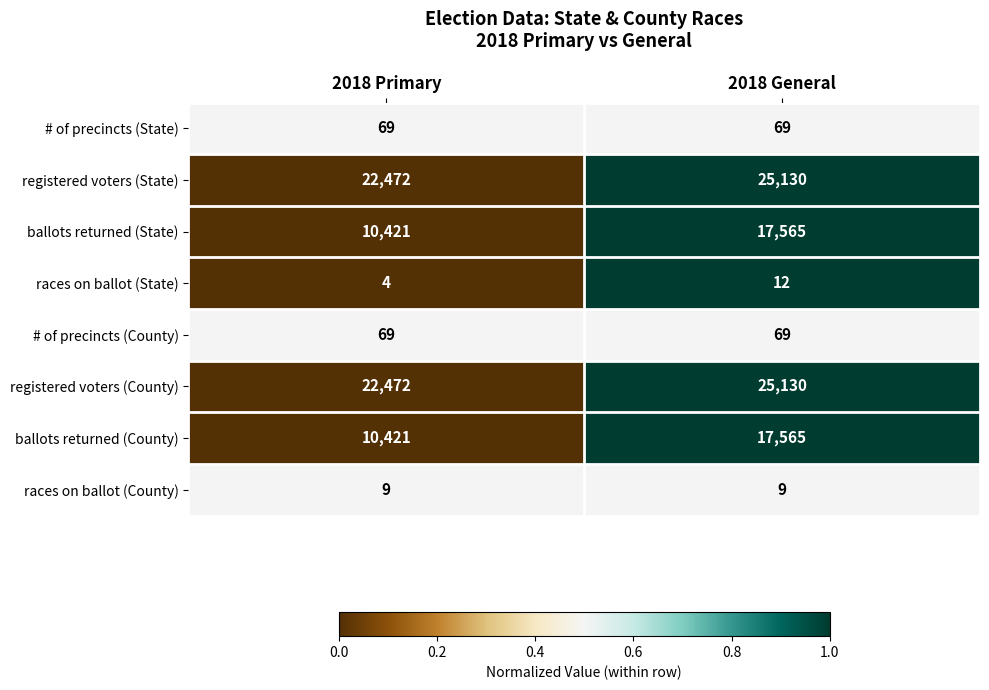

What is the spread (max minus min) of values at 2018 General?

25121